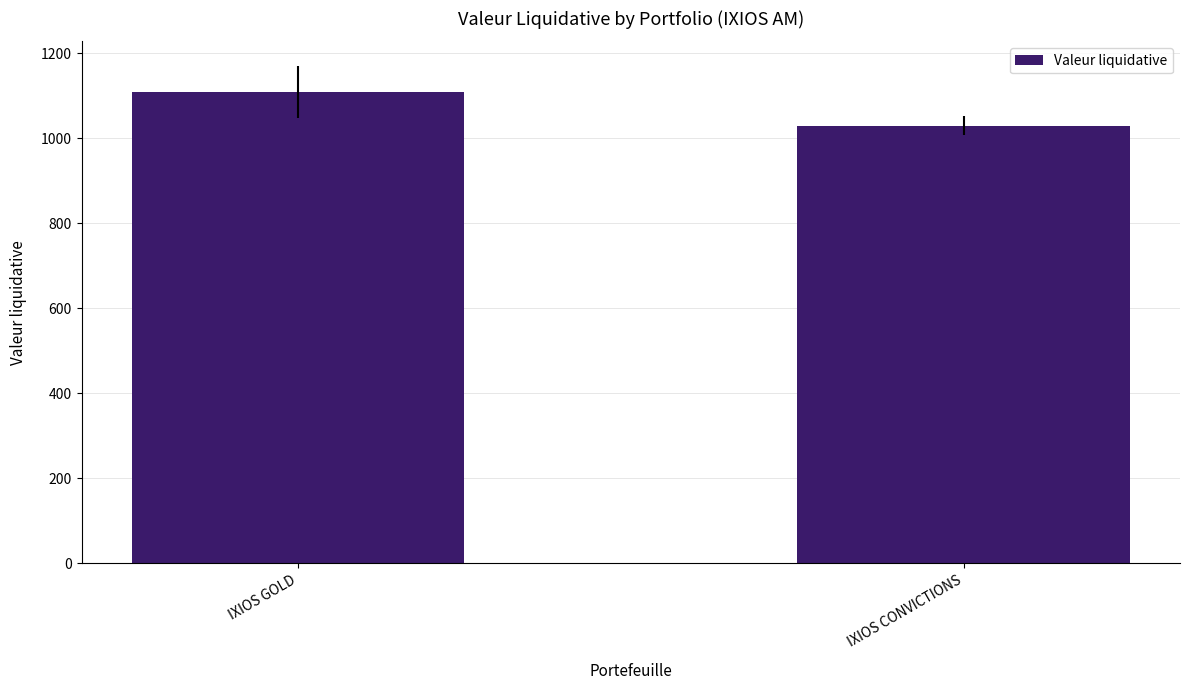

Which has a higher value, IXIOS GOLD or IXIOS CONVICTIONS?

IXIOS GOLD